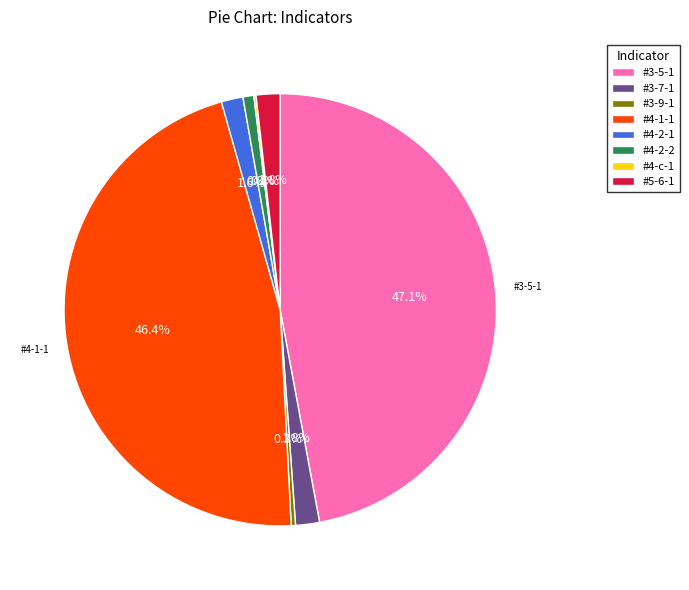

What is the largest slice in the pie chart?

#3-5-1